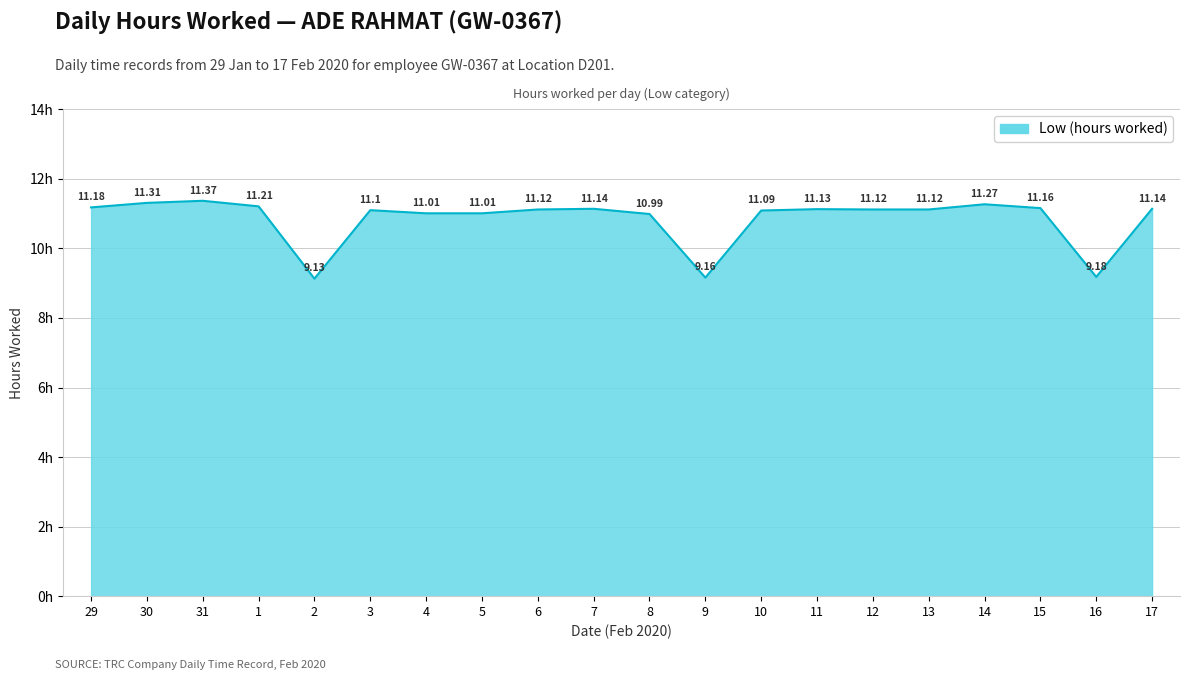

The chart shows a value of 9.2 at 9. True or false?

True